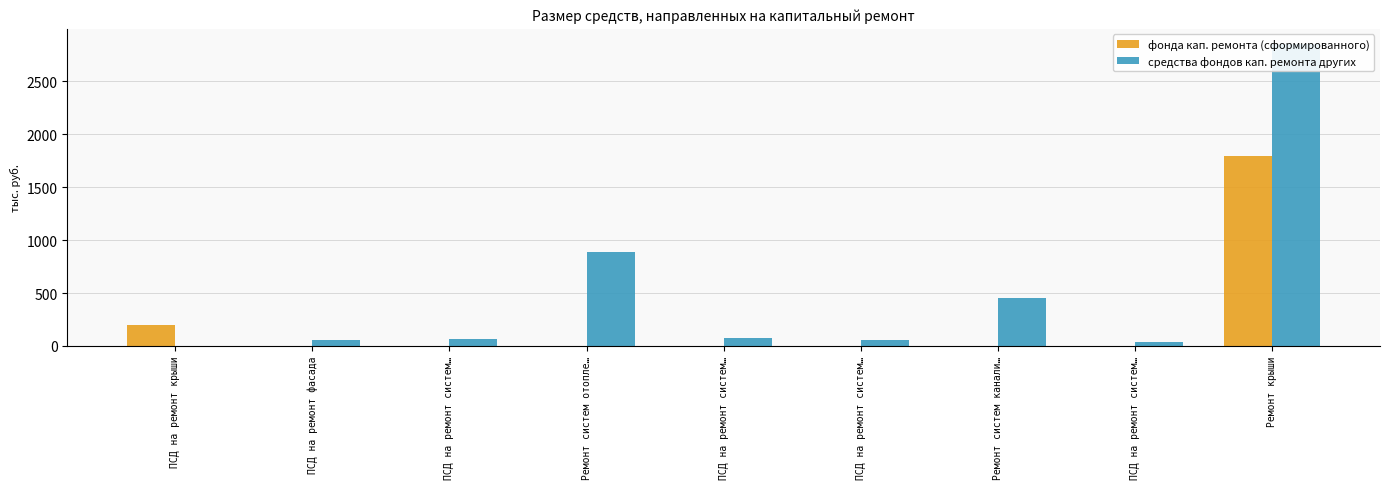

The средства фондов кап. ремонта других series shows 2854.2 at Ремонт крыши. True or false?

True